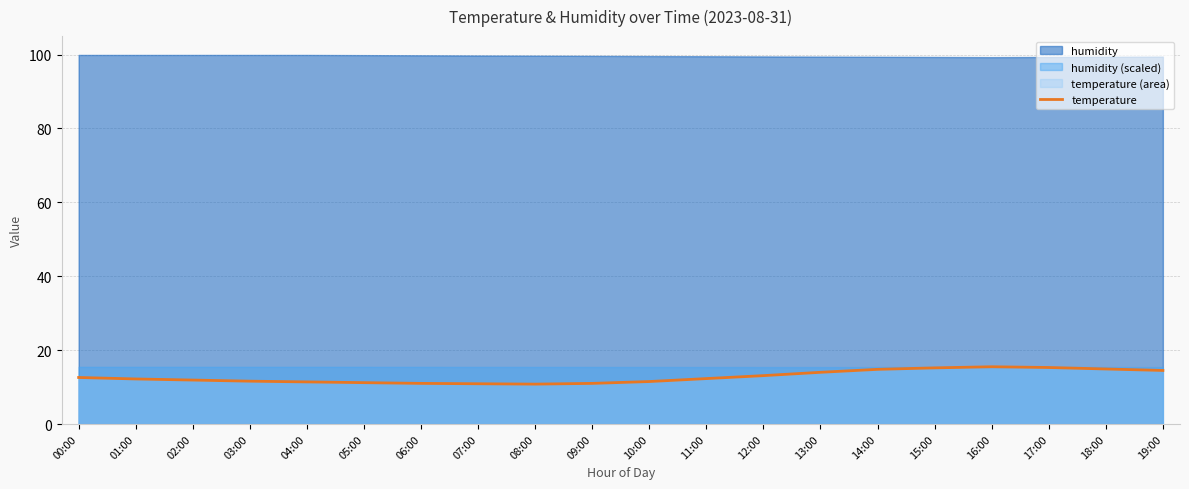

Read the value at 04:00.

11.4